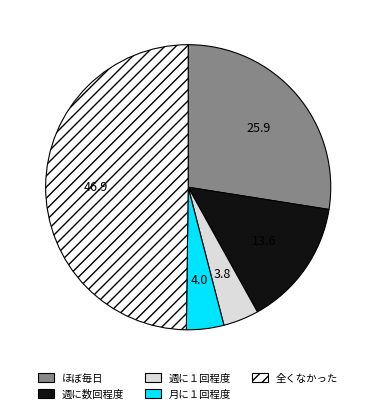

The 全くなかった slice represents 50% of the pie. True or false?

True